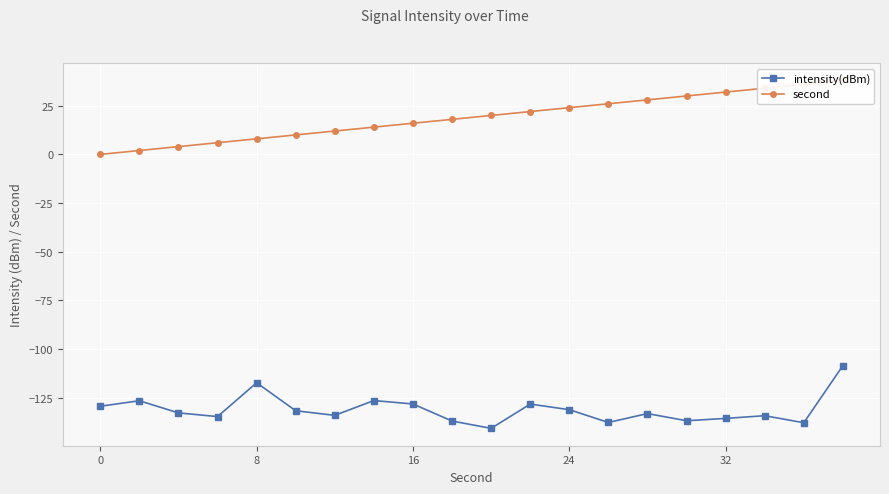

Which series has the largest range (max minus min)?

second